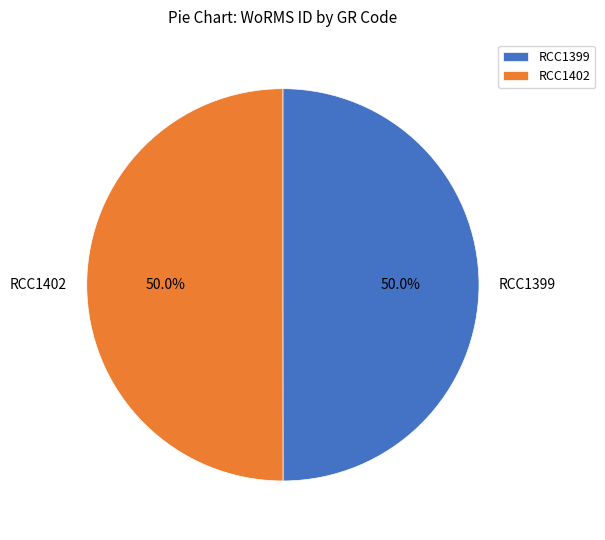

Approximately how many times larger is the value at RCC1399 compared to RCC1402?

1.0